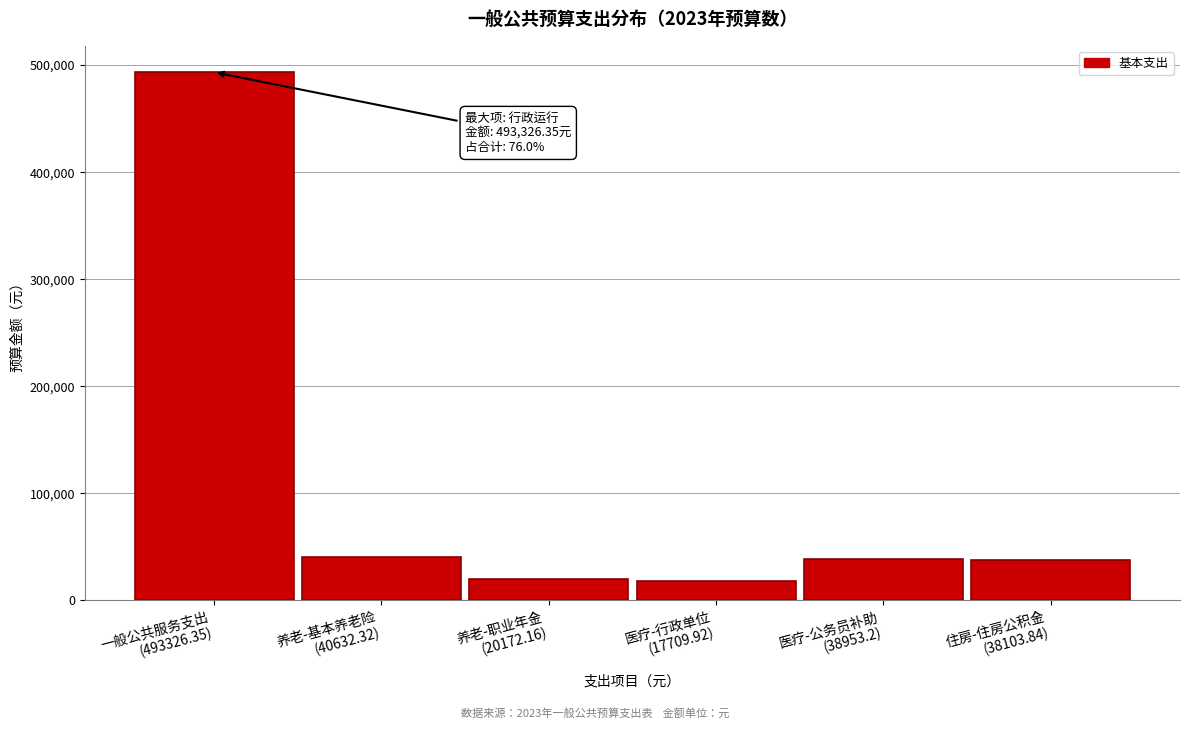

What is the minimum value shown in the chart?

17709.9